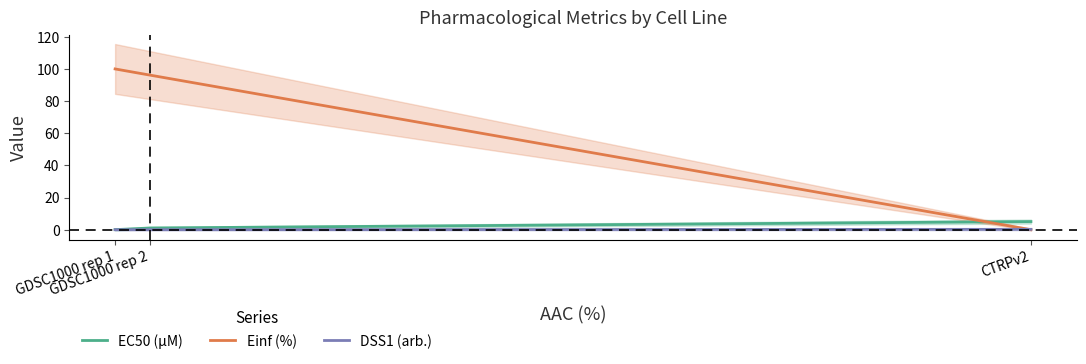

Reading right to left, what are all the values shown in this chart?

EC50 (µM): 5.0	1.1	0.0
Einf (%): 0.0	96.2	100.0
DSS1 (arb.): 0.2	0.0	0.0